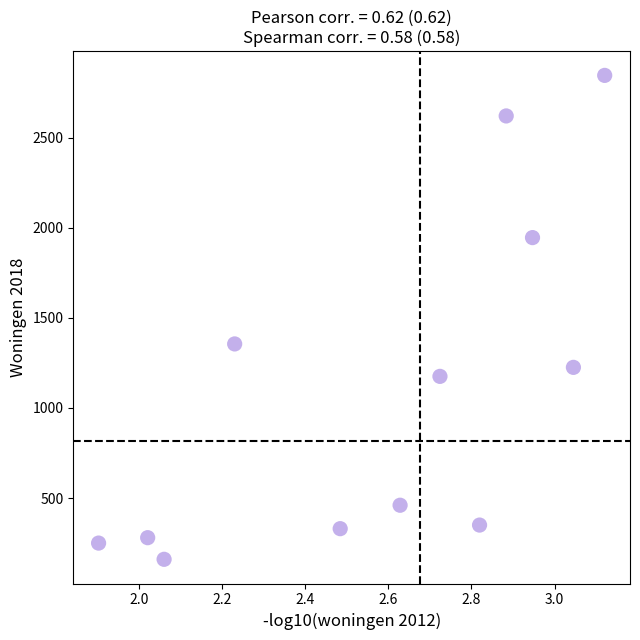

What Y value in the scatter plot is closest to 1502?

1355